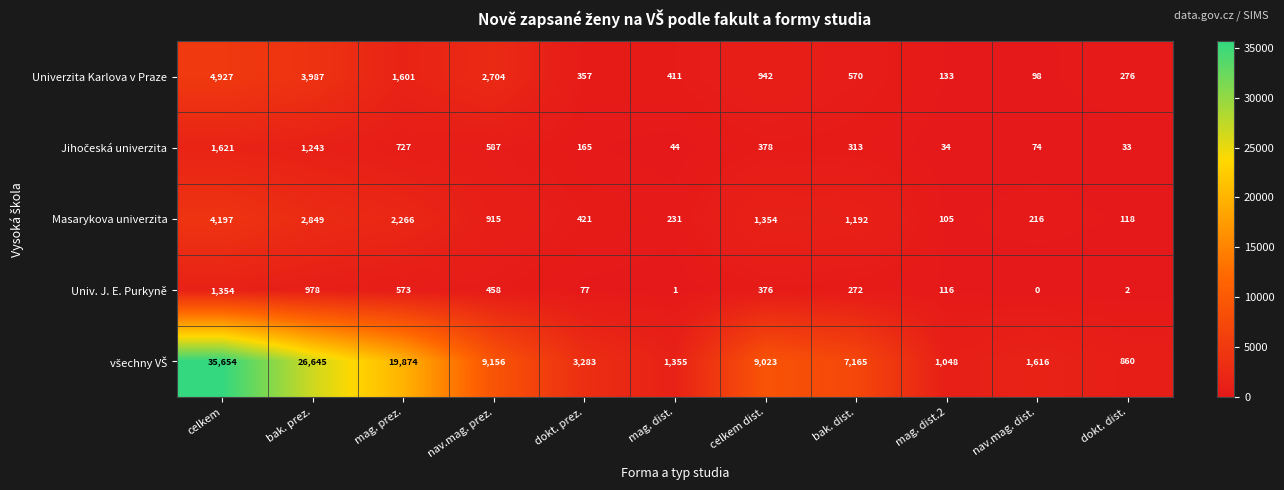

The value of Univerzita Karlova v Praze at bak. prez. is 3987. True or false?

True